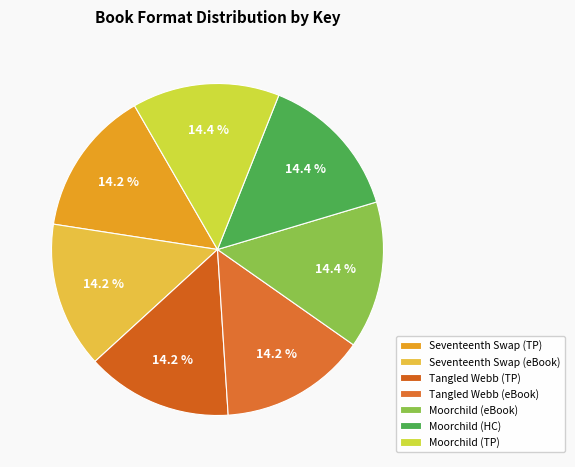

How many slices are in this pie chart?

7